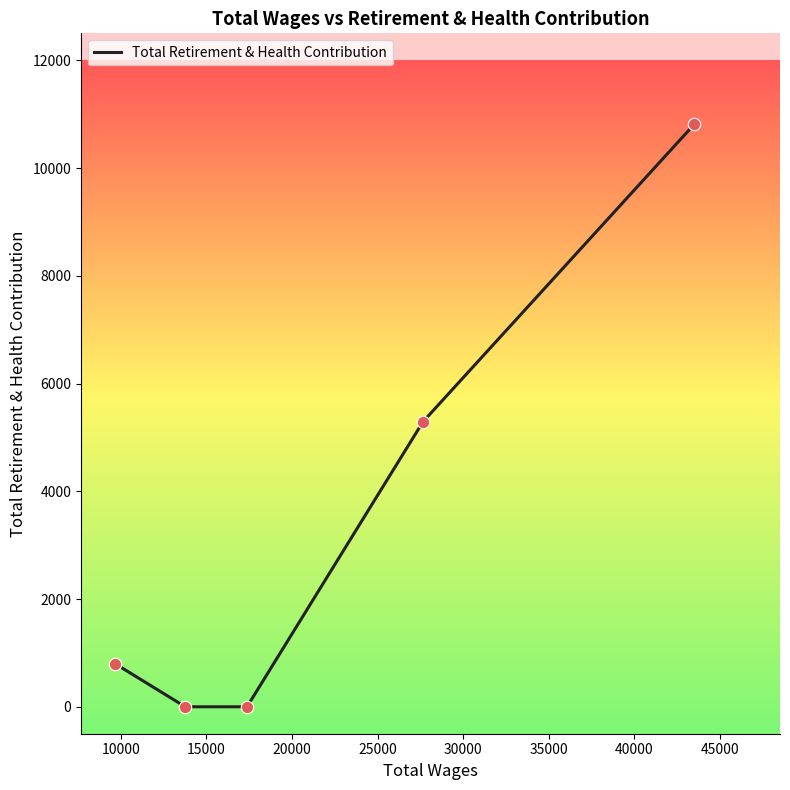

True or false: there are more than 2 points higher than both neighbors.

False